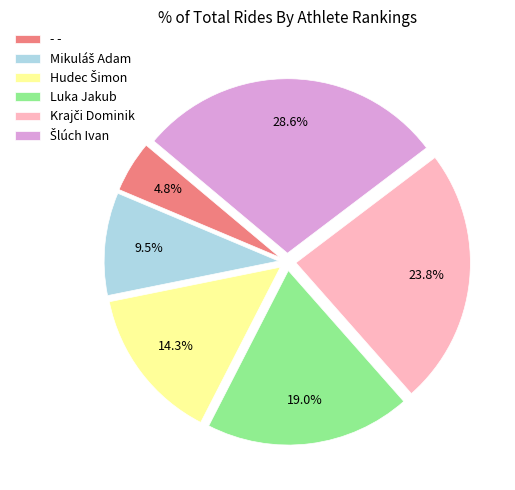

Does any single category account for the majority?

No